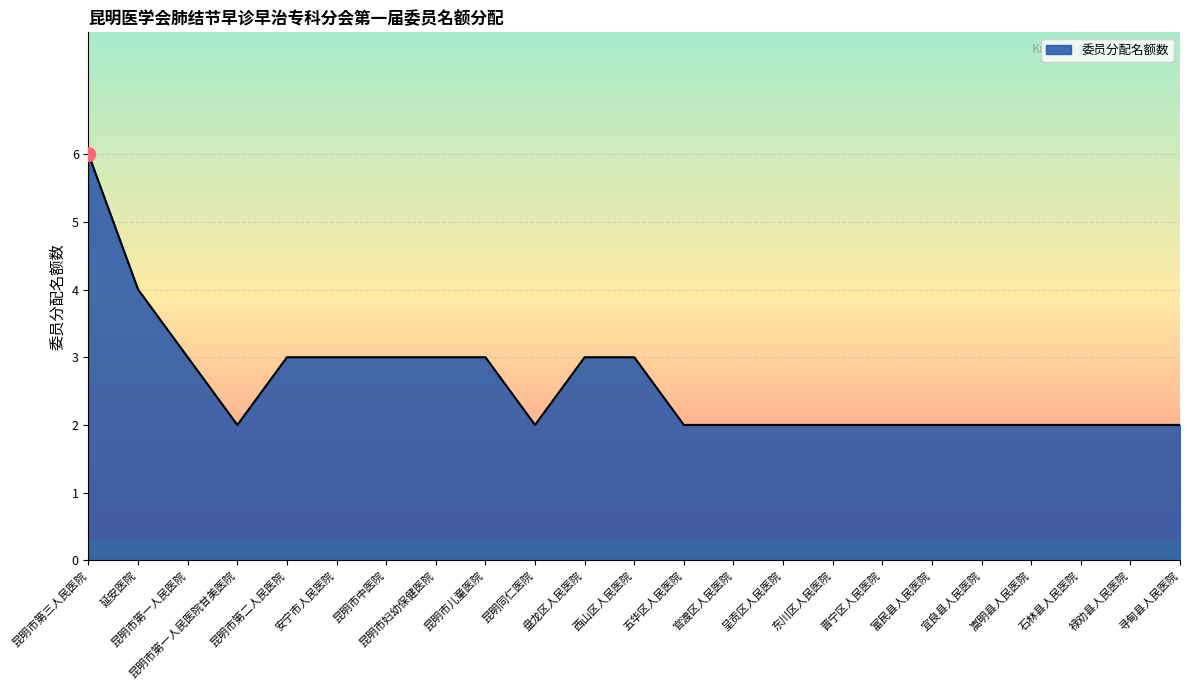

What value does the data have at 延安医院?

4